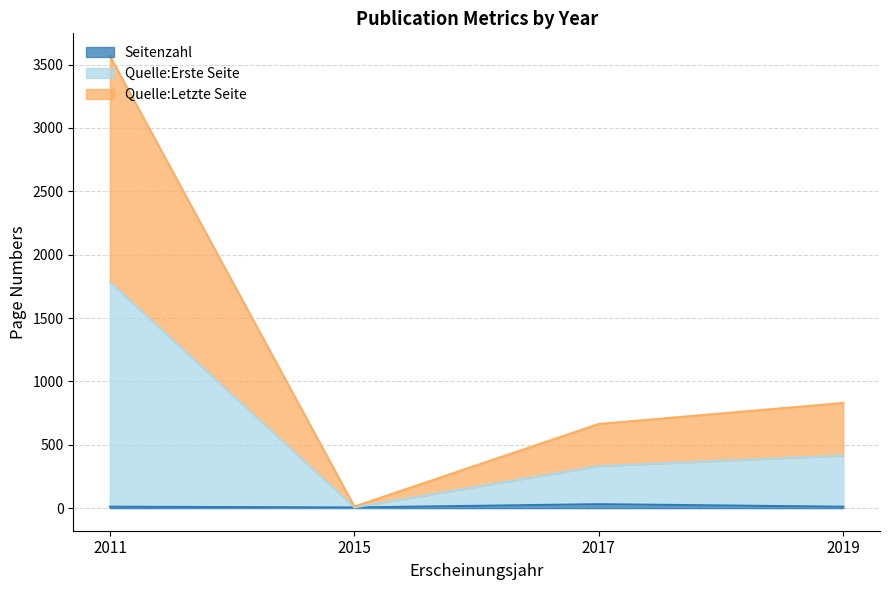

Rank the series at 2011 from lowest to highest value.

Seitenzahl, Quelle:Erste Seite, Quelle:Letzte Seite